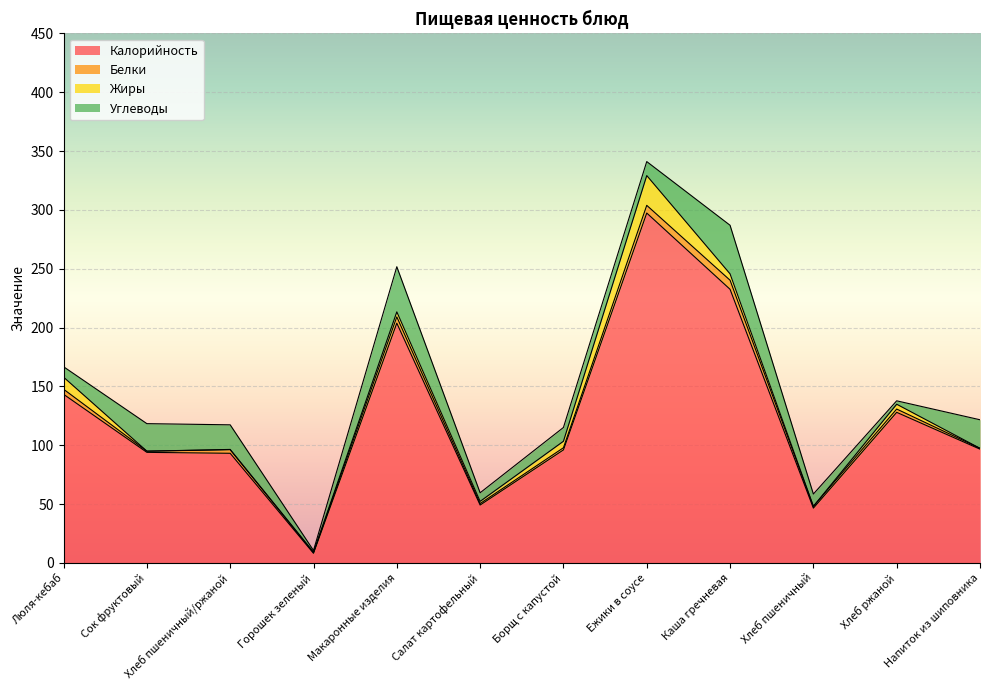

What is the sum of the Калорийность values at Борщ с капустой and Ежики в соусе?

393.5